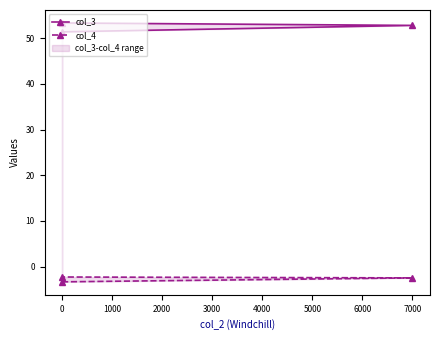

How many lines are shown in the chart?

2